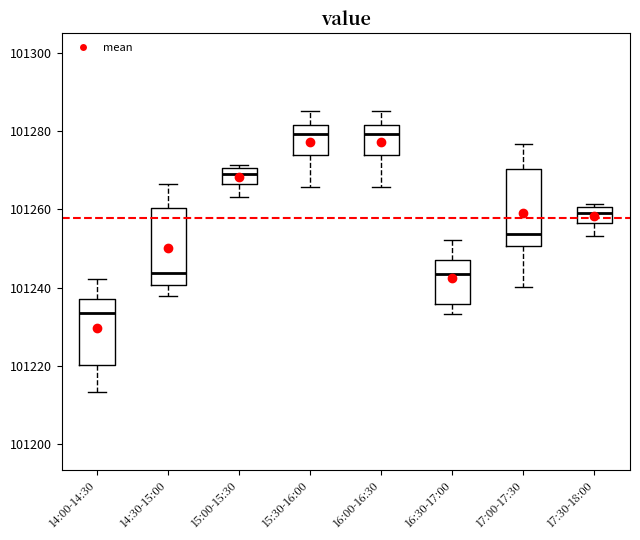

Reading left to right, transcribe this box plot: for each box, give where its median line is, the range the box spans, and where its two whiskers end, as read against the y-axis. The values are not printed on the chart, so give them approximately, as read against the axis.

14:00-14:30: median 101234, box 101220 to 101238, whiskers 101214 to 101242
14:30-15:00: median 101244, box 101240 to 101260, whiskers 101238 to 101266
15:00-15:30: median 101270 (inside the box), box 101266 to 101270, whiskers 101264 to 101272
15:30-16:00: median 101280, box 101274 to 101282, whiskers 101266 to 101286
16:00-16:30: median 101280, box 101274 to 101282, whiskers 101266 to 101286
16:30-17:00: median 101244, box 101236 to 101248, whiskers 101234 to 101252
17:00-17:30: median 101254, box 101250 to 101270, whiskers 101240 to 101276
17:30-18:00: median 101260 (inside the box), box 101256 to 101260, whiskers 101254 to 101262